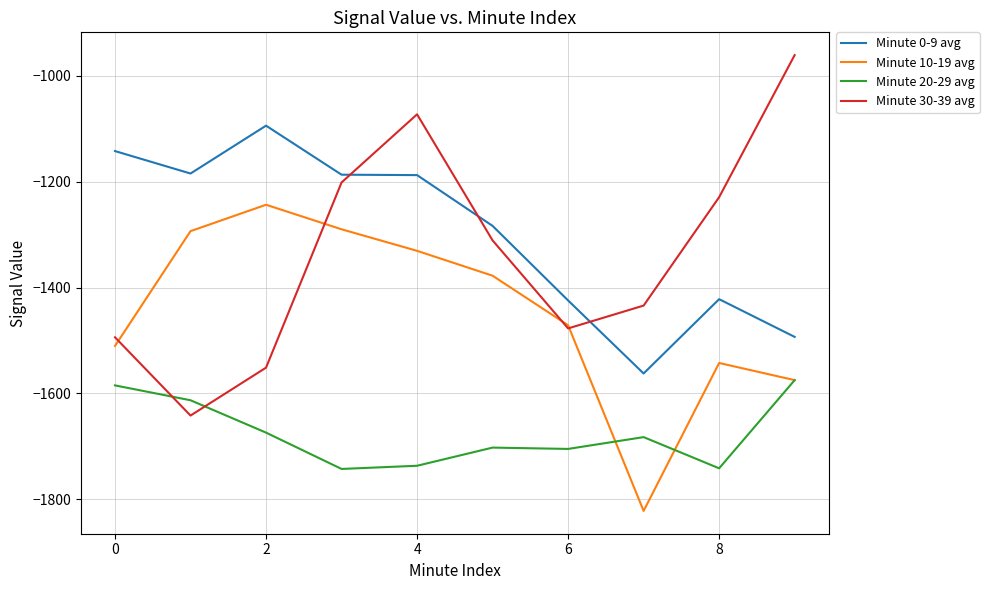

Which series has the largest total across all categories?

Minute 0-9 avg